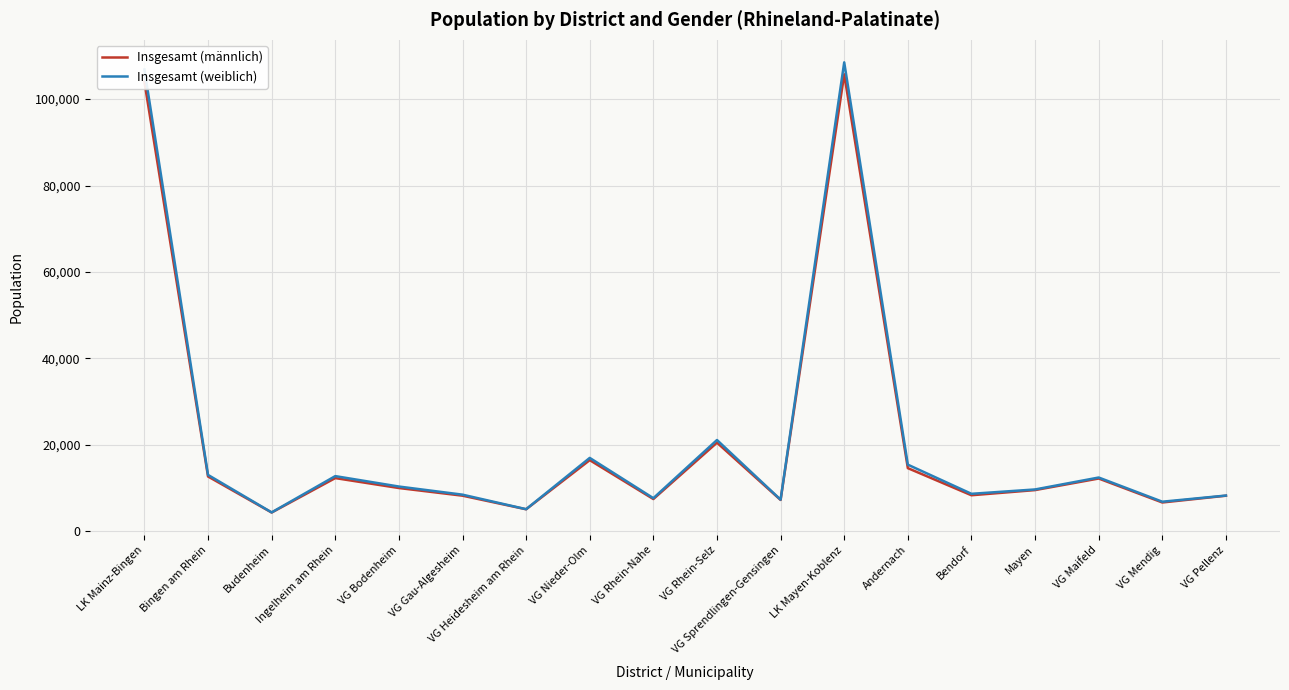

Is it true that Insgesamt (männlich) equals 5058 at VG Heidesheim am Rhein?

True